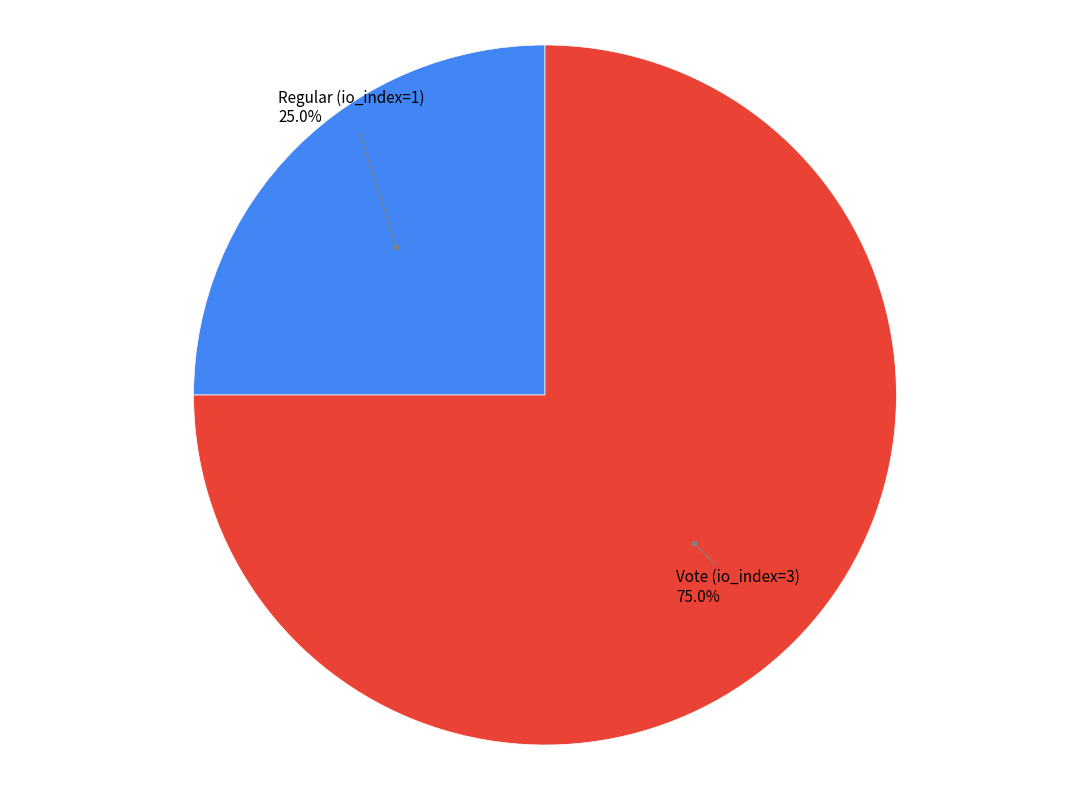

Is there any slice that represents more than half of the pie?

Yes